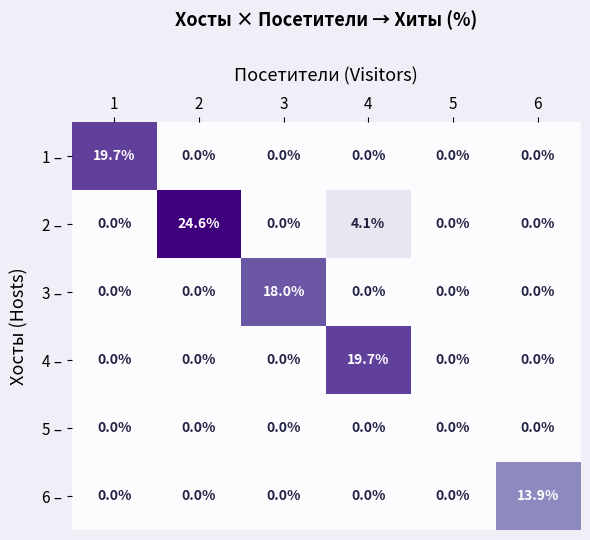

How many data points does each series have?

6